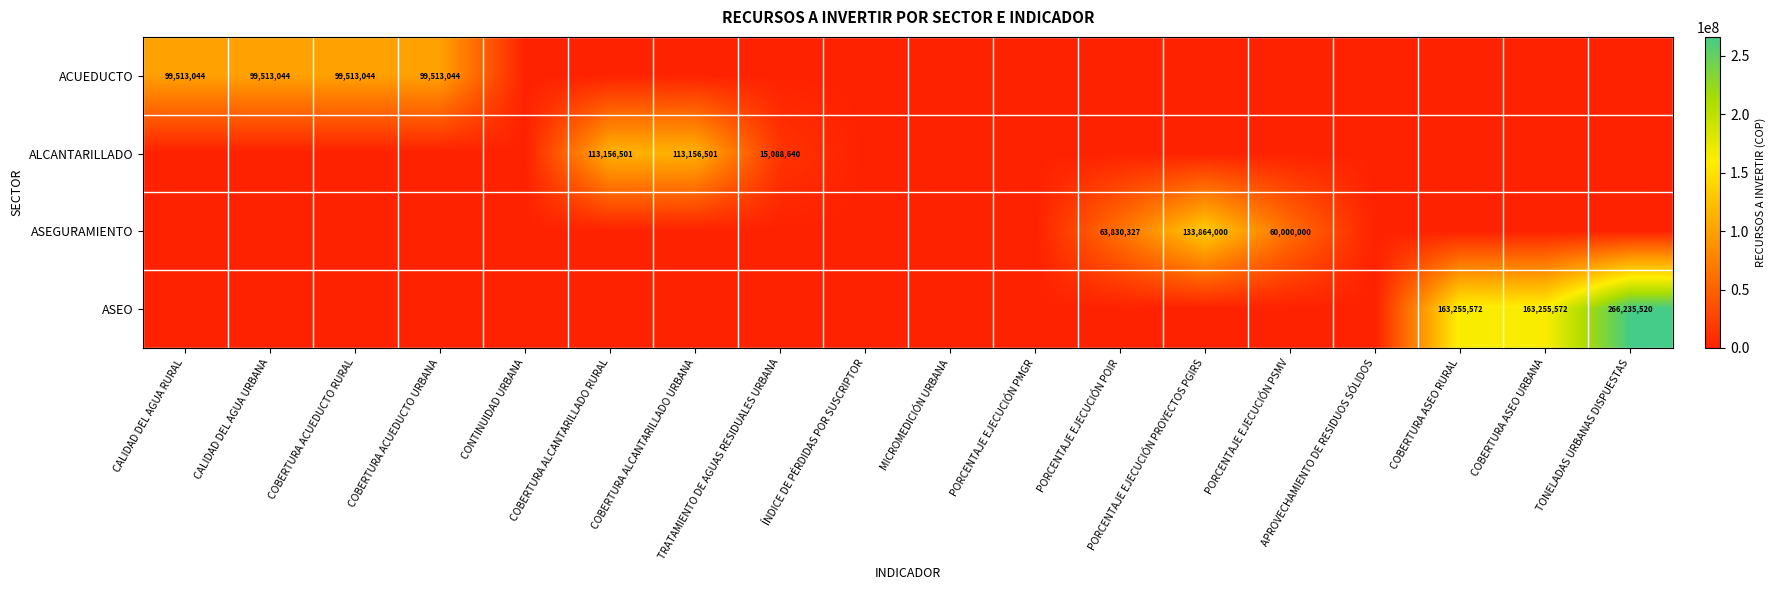

True or false: ACUEDUCTO has a value of 99513044 at CALIDAD DEL AGUA RURAL.

True